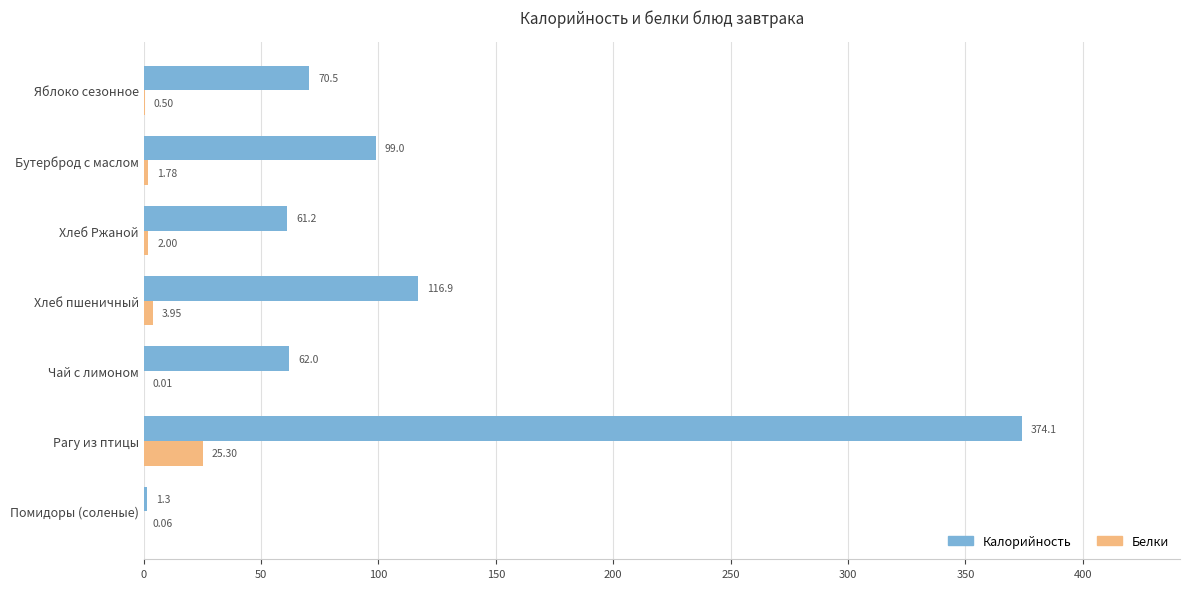

At which category does the chart reach its peak across all series?

Рагу из птицы